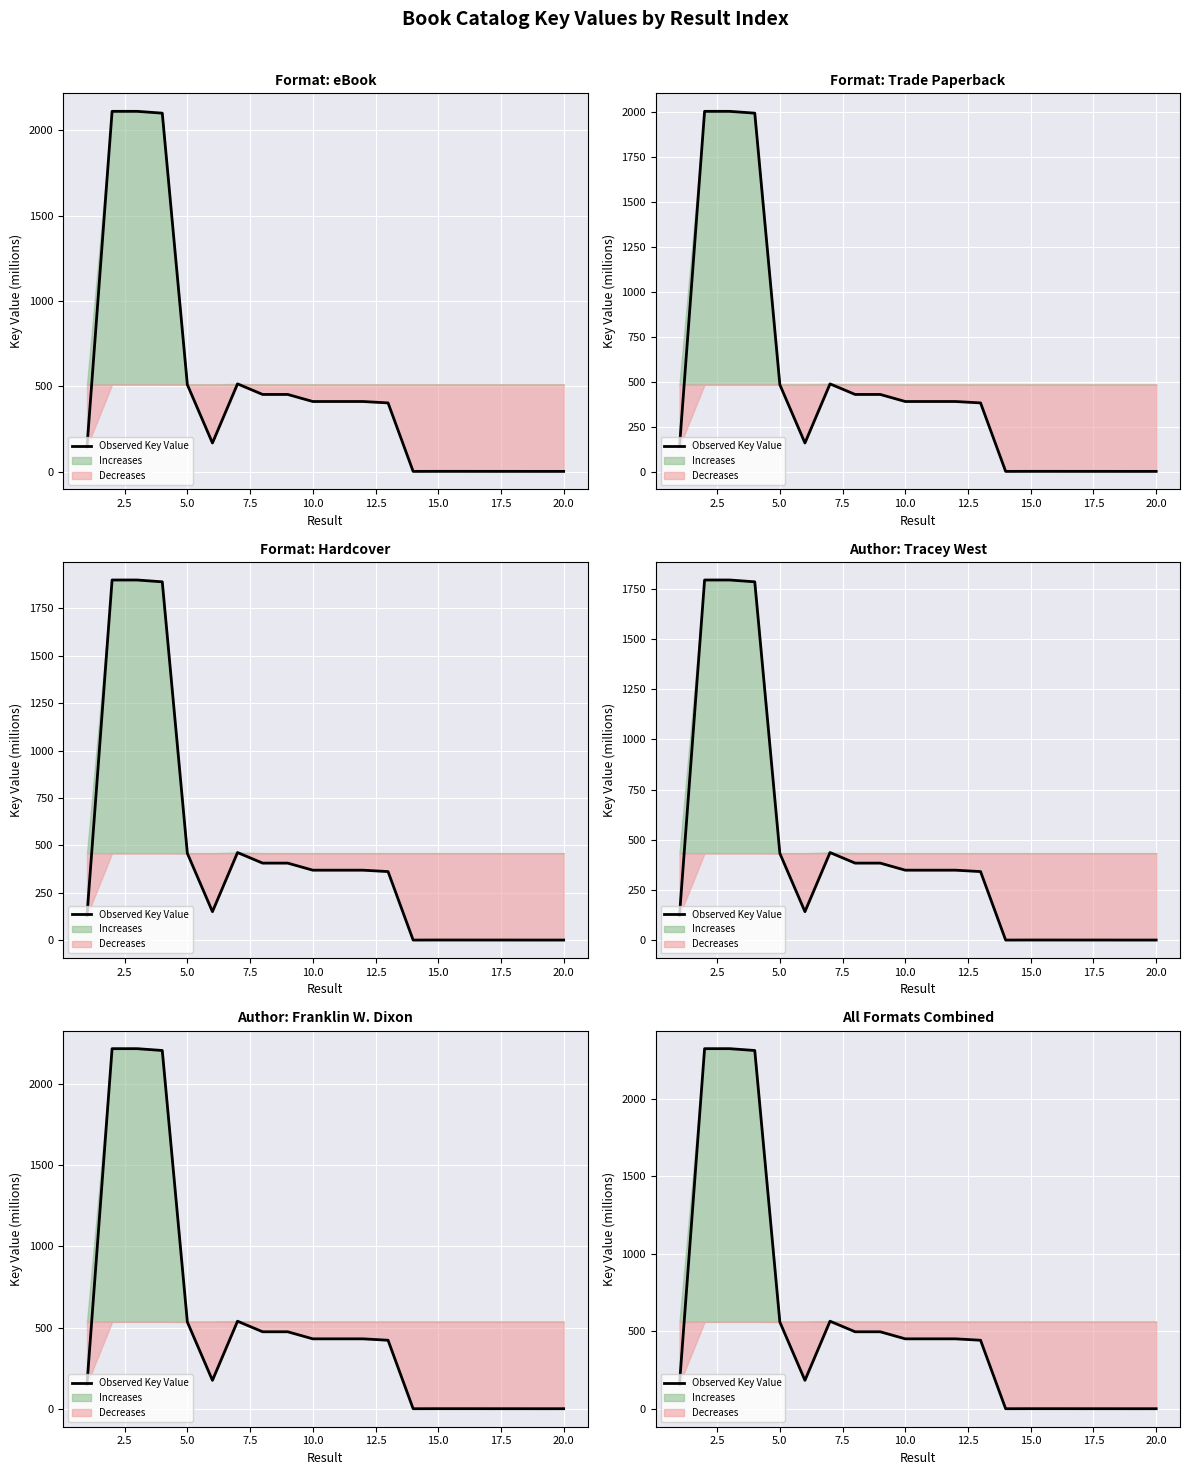

What is the sum of all values?

11228.3